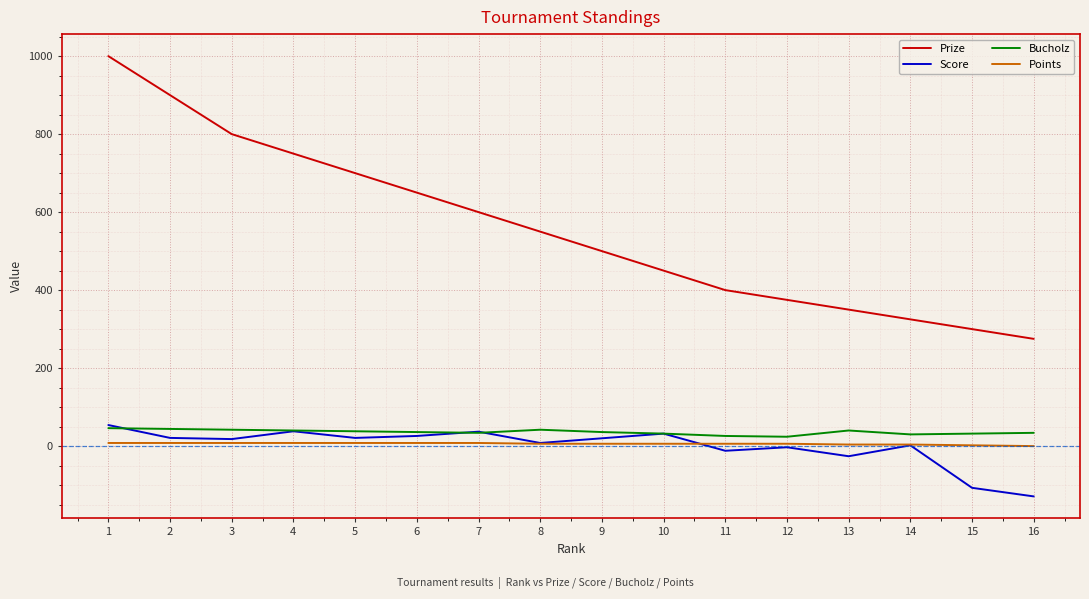

Which series has the largest total across all categories?

Prize